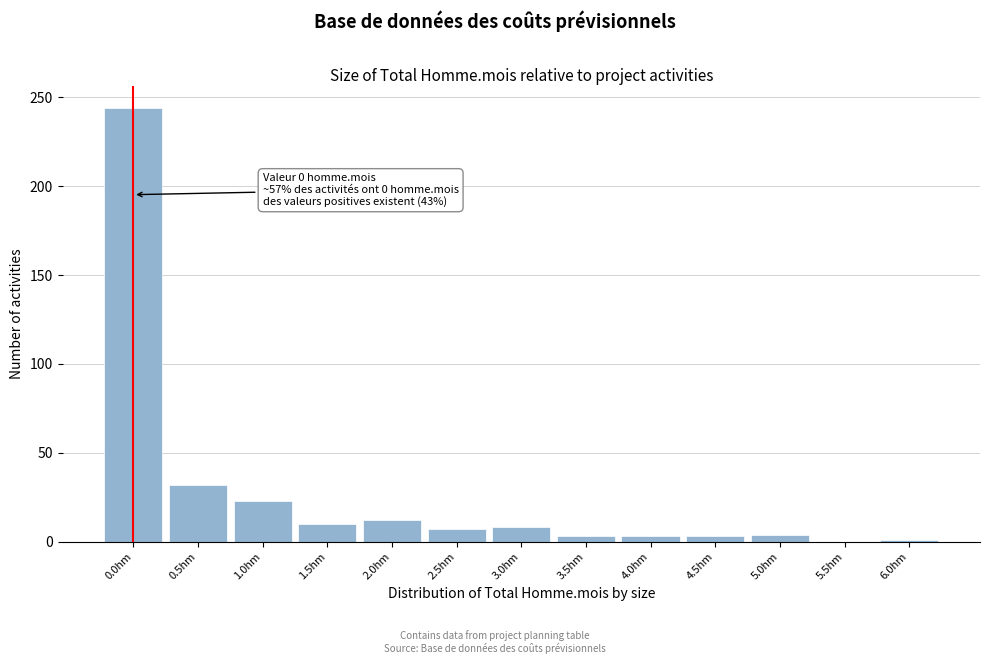

Which has a higher value, 2.0hm or 0.5hm?

0.5hm